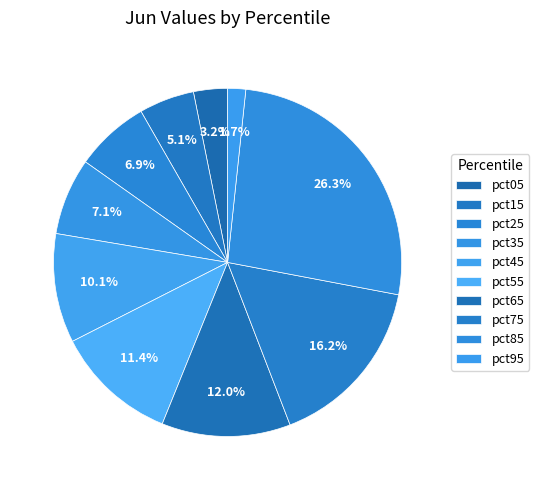

How many segments does this pie chart have?

10